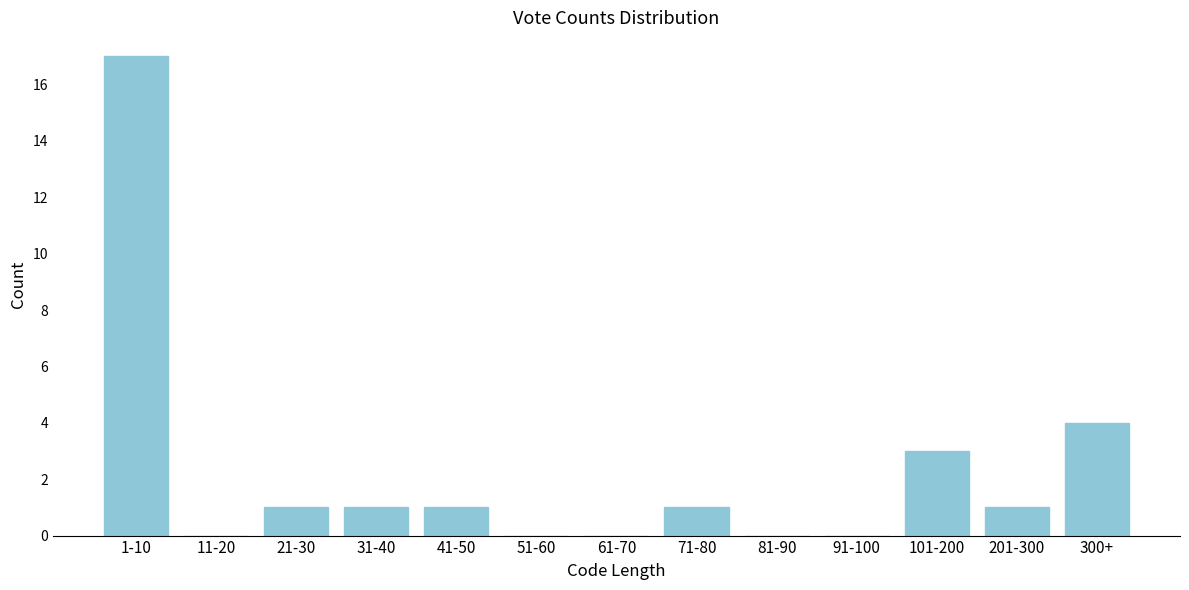

Reading left to right, list all the values displayed in this chart.

1-10=17	11-20=0	21-30=1	31-40=1	41-50=1	51-60=0	61-70=0	71-80=1	81-90=0	91-100=0	101-200=3	201-300=1	300+=4